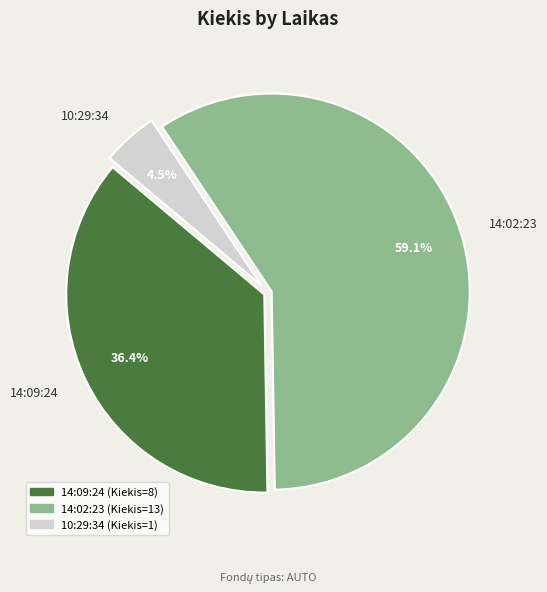

True or false: 14:02:23 accounts for 71% of the total.

False